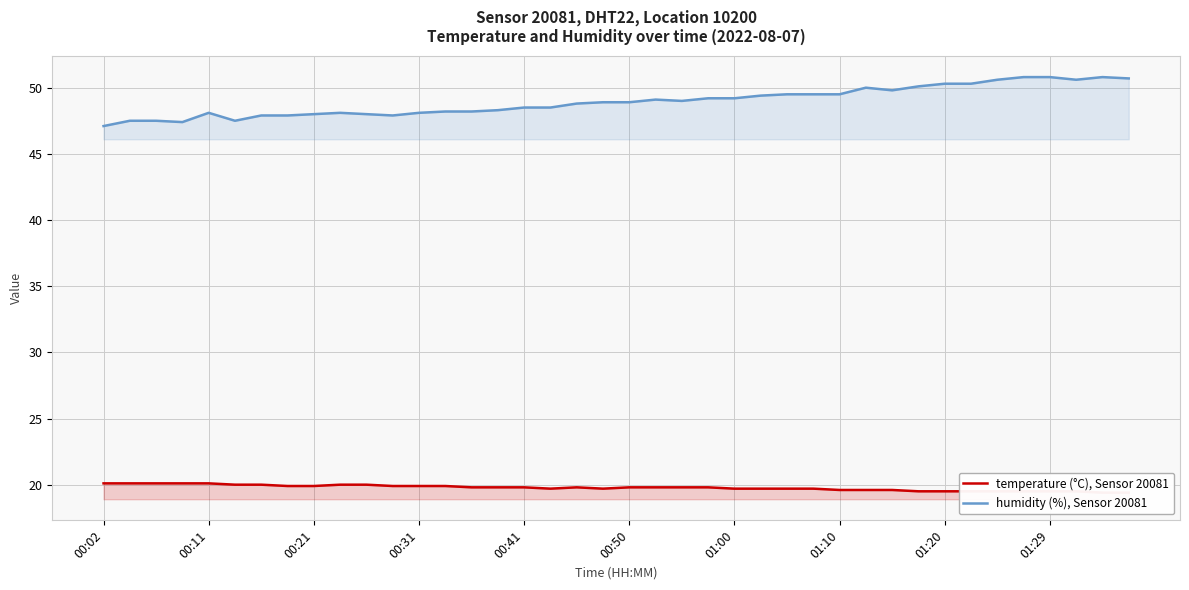

Is it true that humidity (%), Sensor 20081 equals 49.2 at 01:00?

True